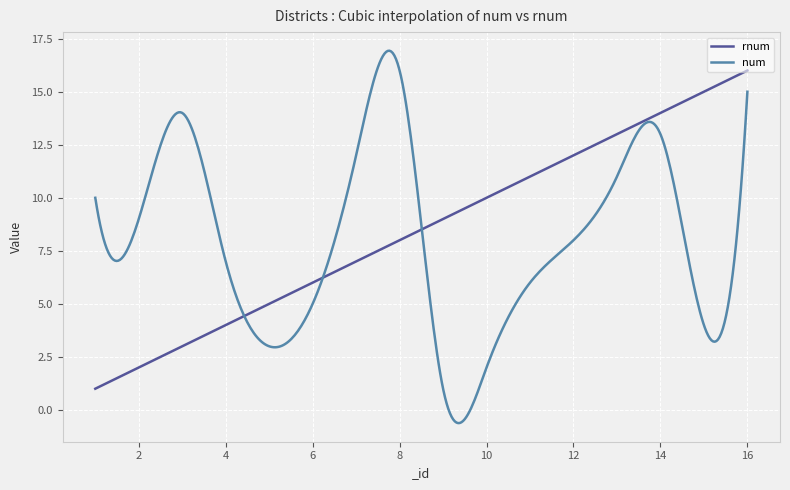

Rank the series by their maximum value, from highest to lowest.

num, rnum